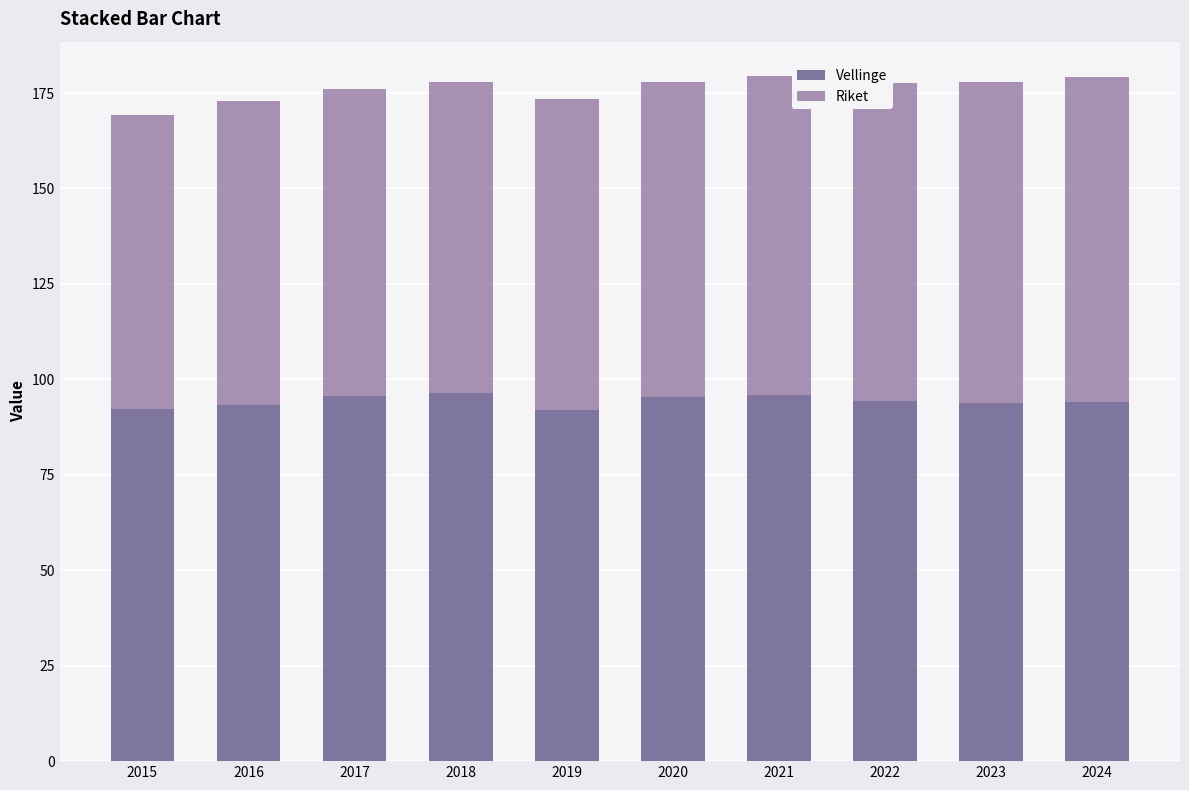

What is the highest value of the Vellinge series?

96.3